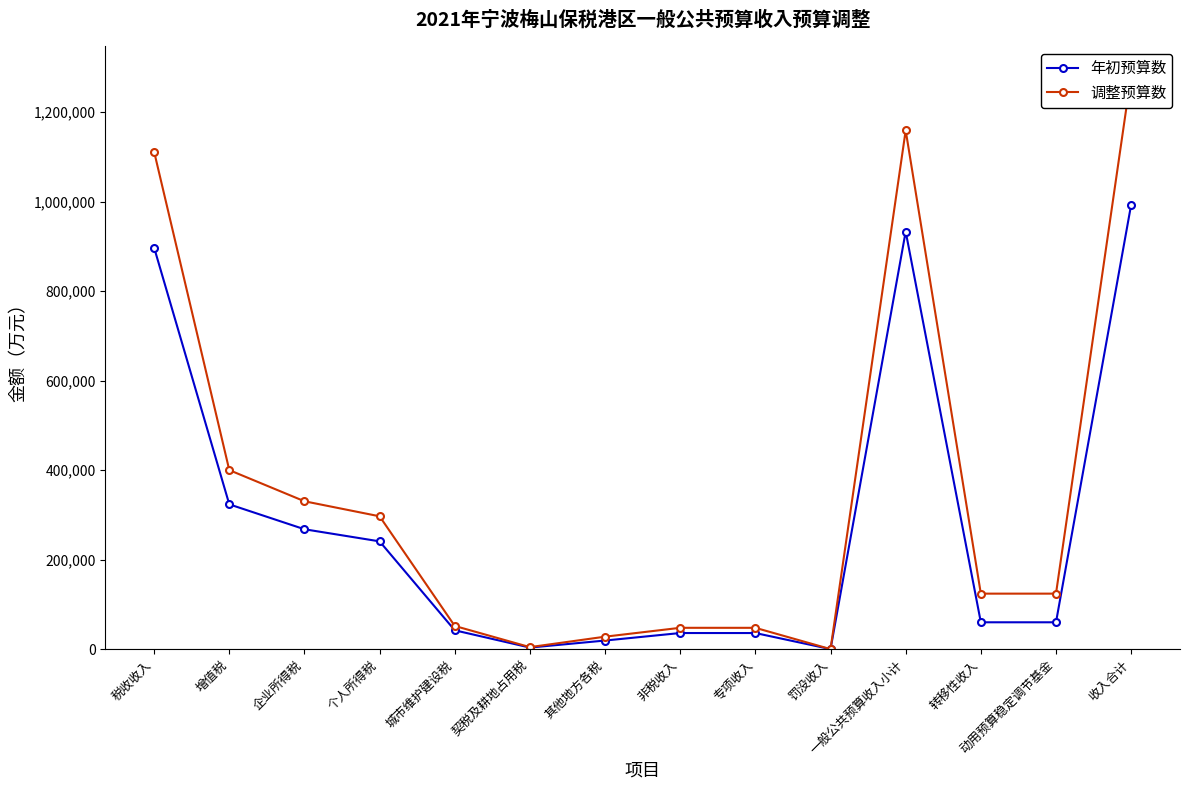

At which label does 年初预算数 reach its minimum?

罚没收入